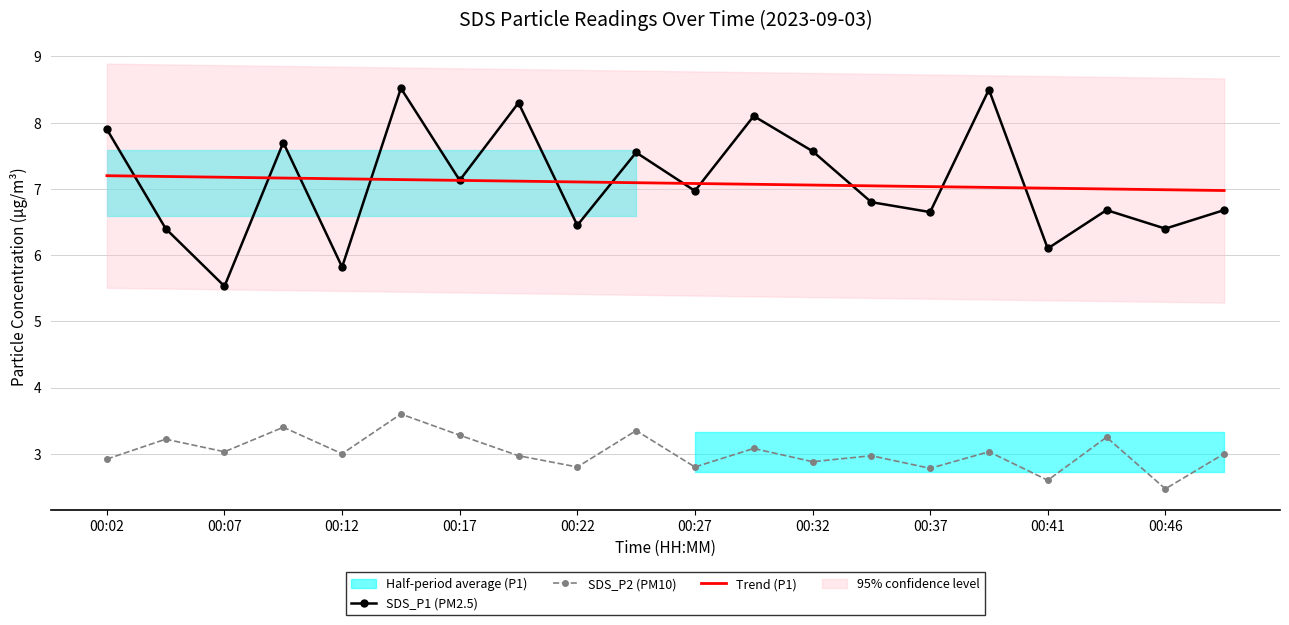

List the series in order of their peak value, lowest first.

SDS_P2 (PM10), Trend (P1), SDS_P1 (PM2.5)